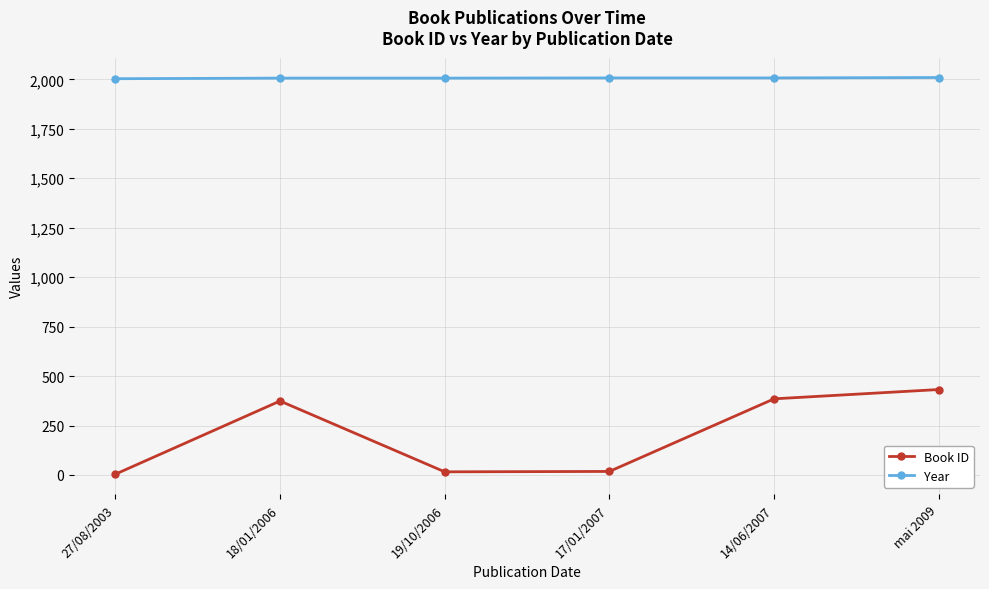

What is the approximate value of Year at mai 2009?

2009